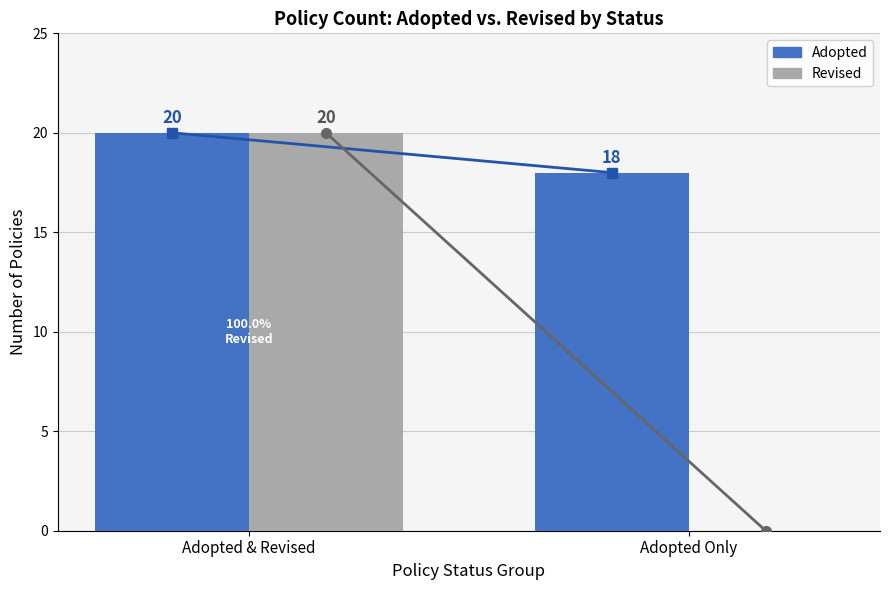

What is the approximate value of Adopted at Adopted Only?

18